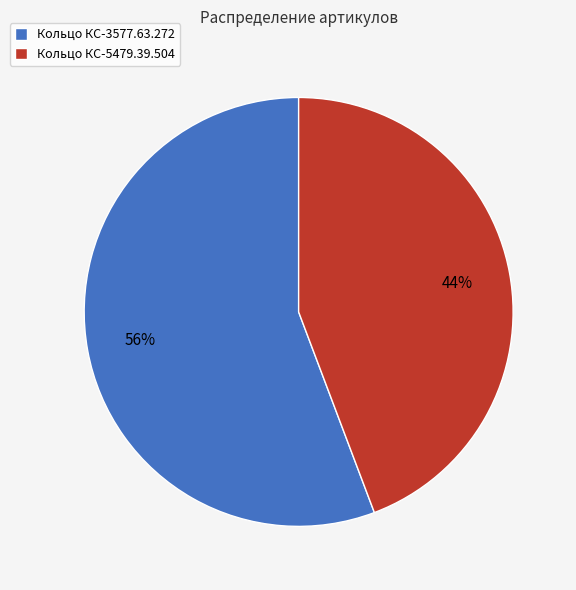

Which category has the biggest portion of the pie?

Кольцо КС-3577.63.272